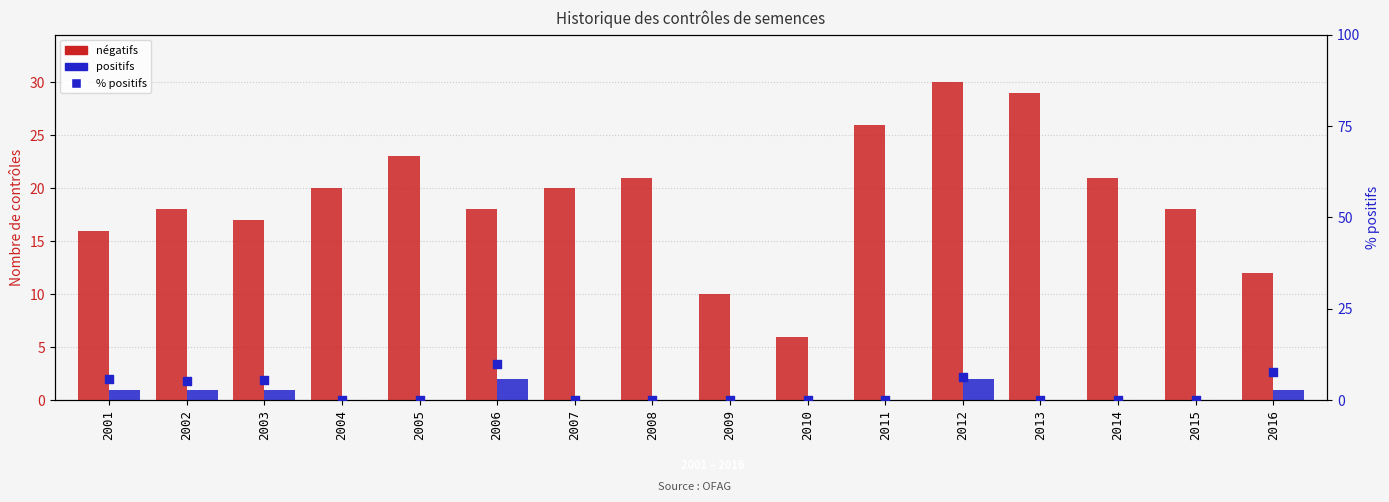

At which category is the sum across all series the highest?

2012